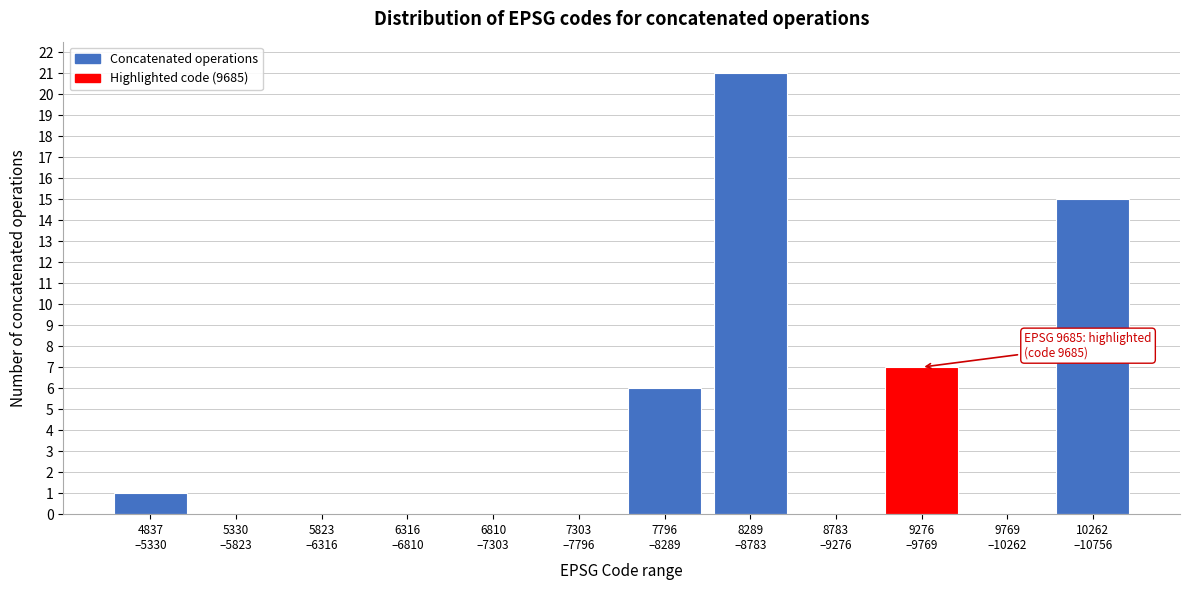

What is the greatest value displayed?

21